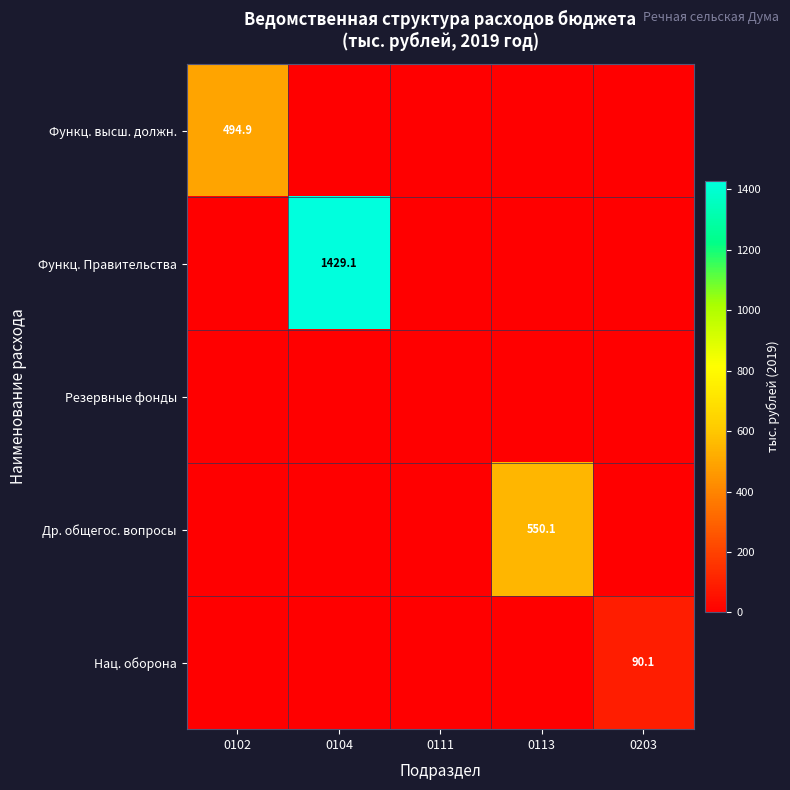

What is the sum of the Функц. высш. должн. values at 0102 and 0113?

494.9